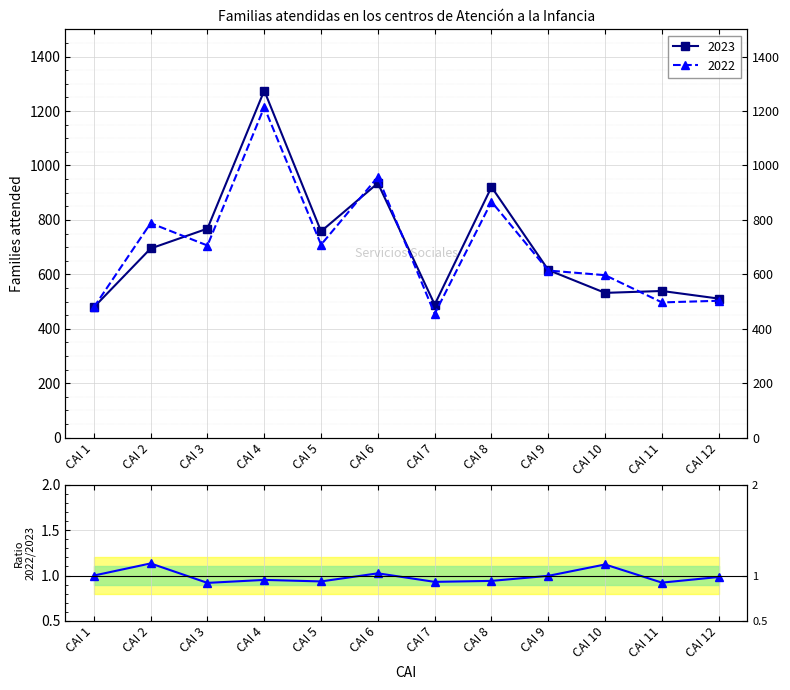

Where is the first local minimum?

CAI 3